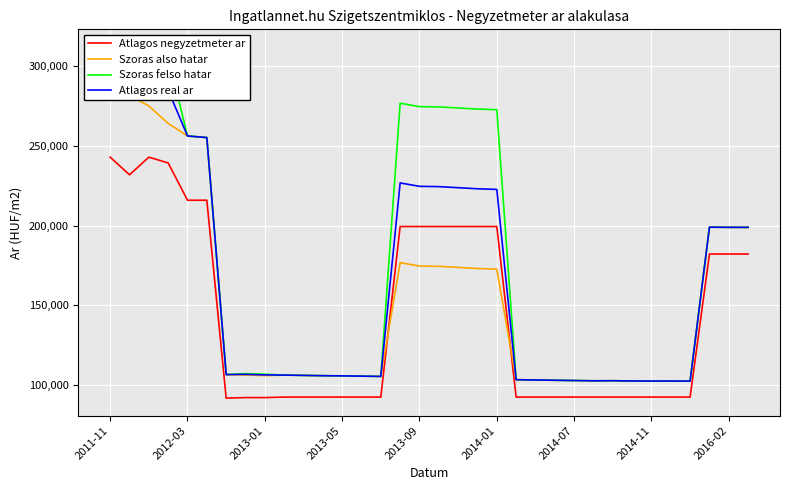

What position from the left is 2013-05?

13